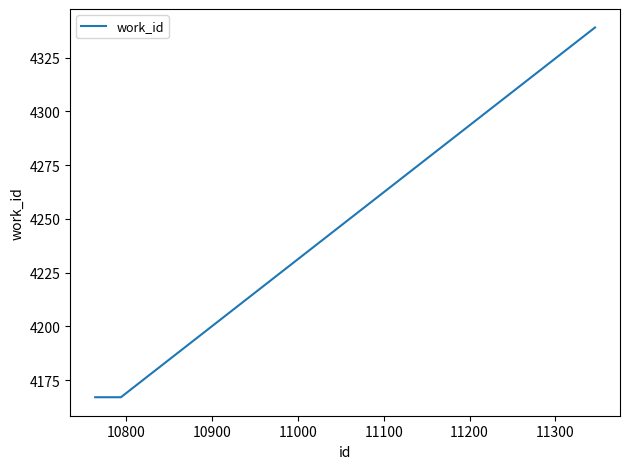

What is the difference between the maximum and second lowest values?

172